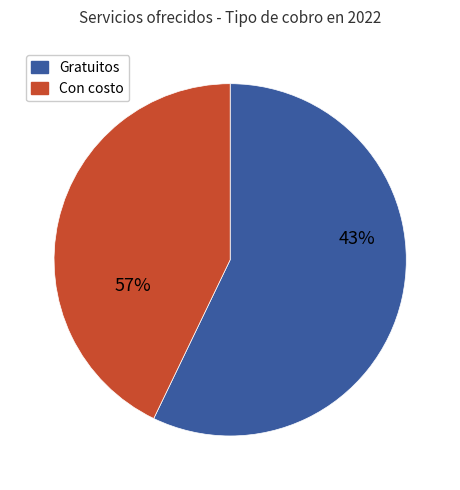

The Registro de matrimonio slice represents 73% of the pie. True or false?

False